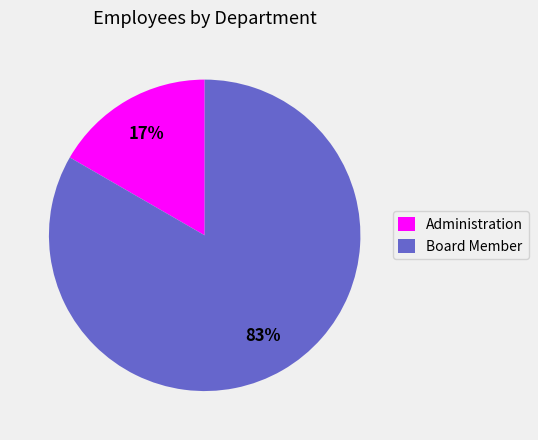

Is it true that Board Member is 83% of the pie?

True